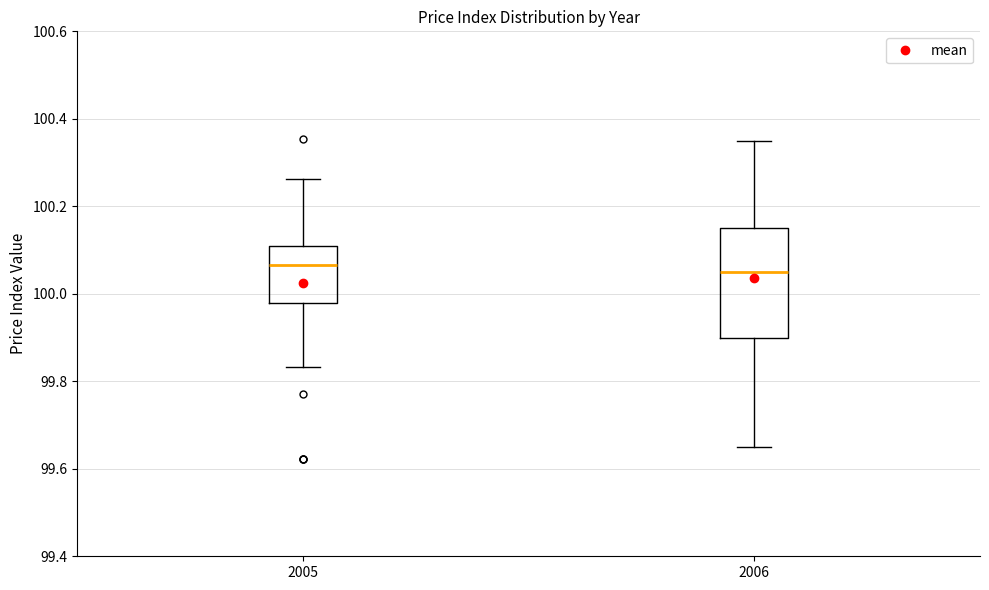

Where does the lower whisker of the box at x = 2005 end on the y-axis? The values are not printed on the chart, so give them approximately, as read against the axis.

99.84